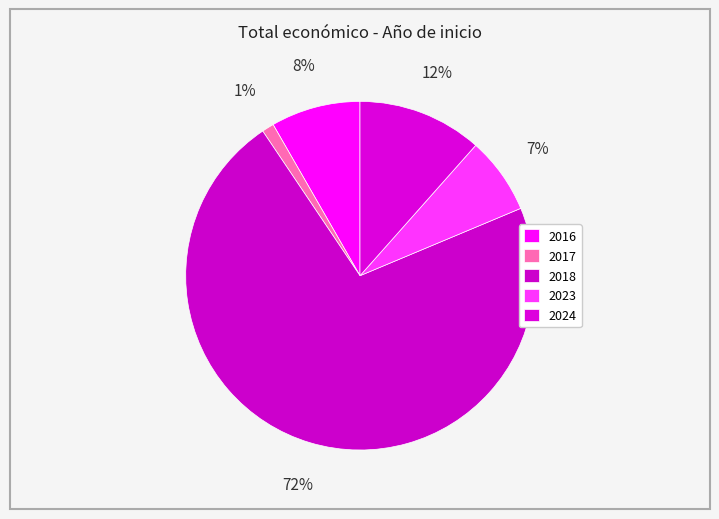

How many segments does this pie chart have?

5